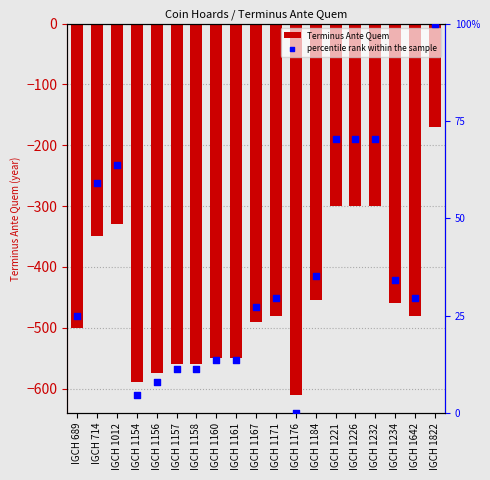

What are all the series names shown in the legend?

Terminus Ante Quem, percentile rank within the sample